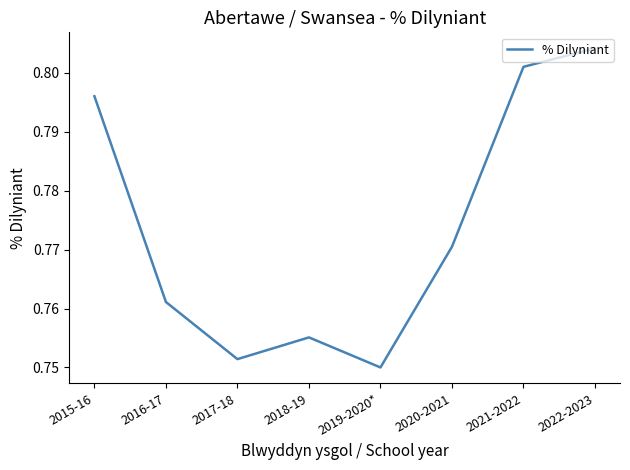

At which category does the chart reach its peak across all series?

2022-2023